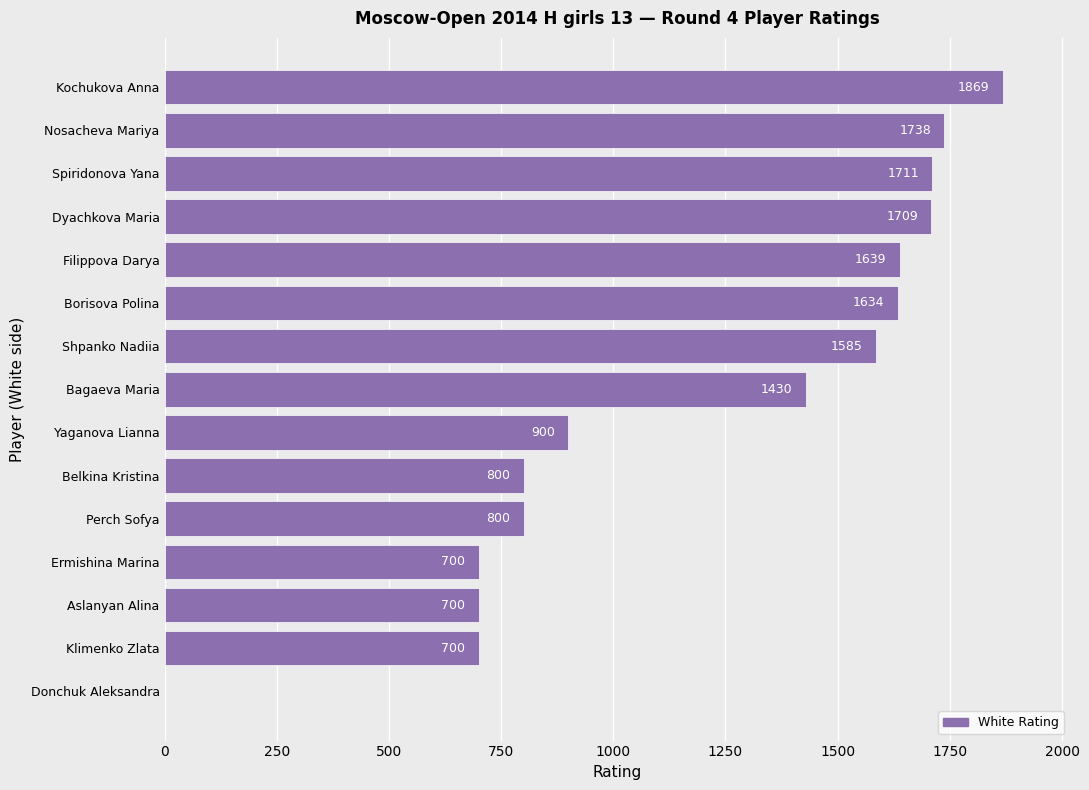

What is the approximate value at Borisova Polina, to the nearest 100?

1600